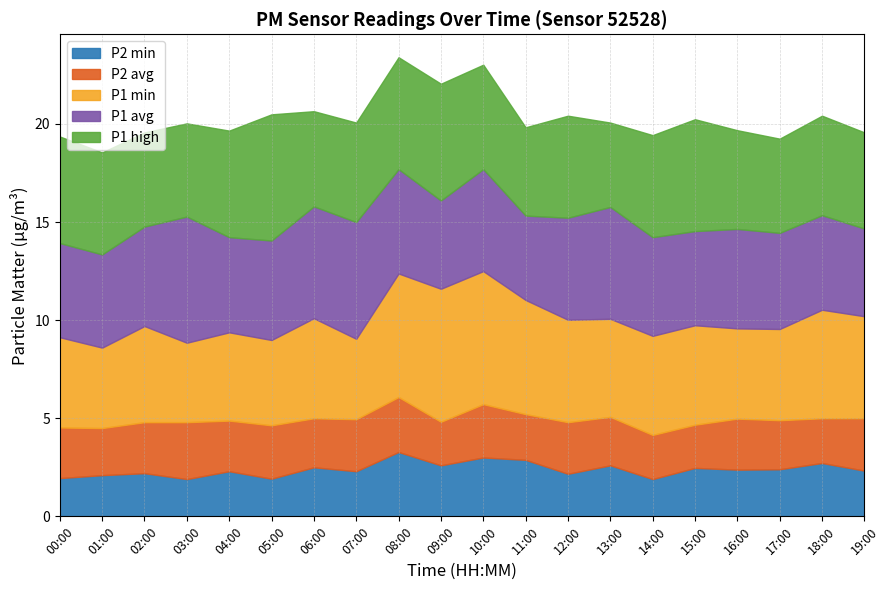

At which label is P1_high closest to 5?

16:00